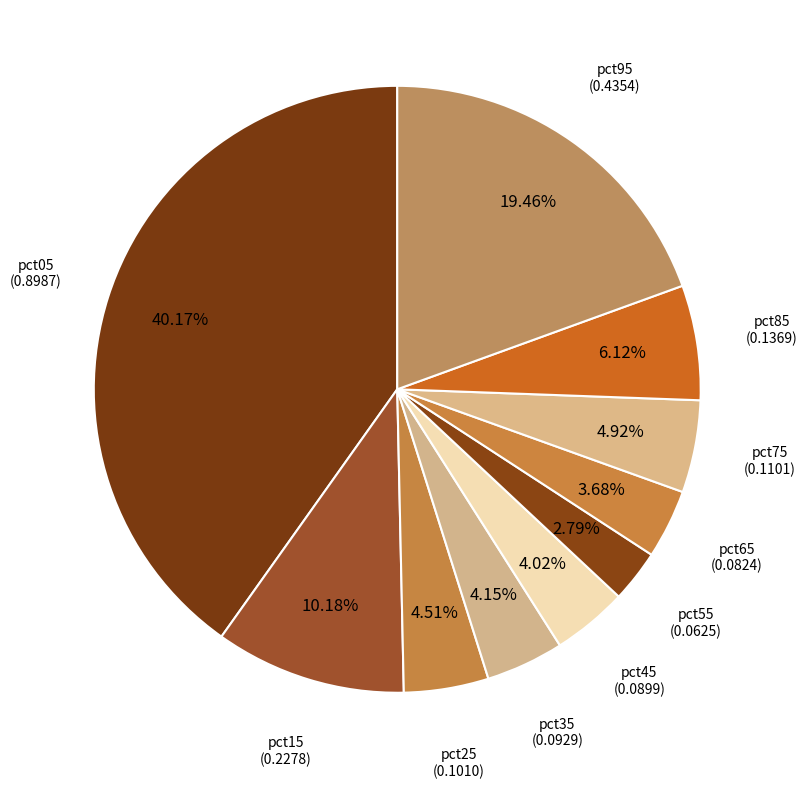

To the nearest percent, what is the combined percentage of pct55 and pct05?

43%